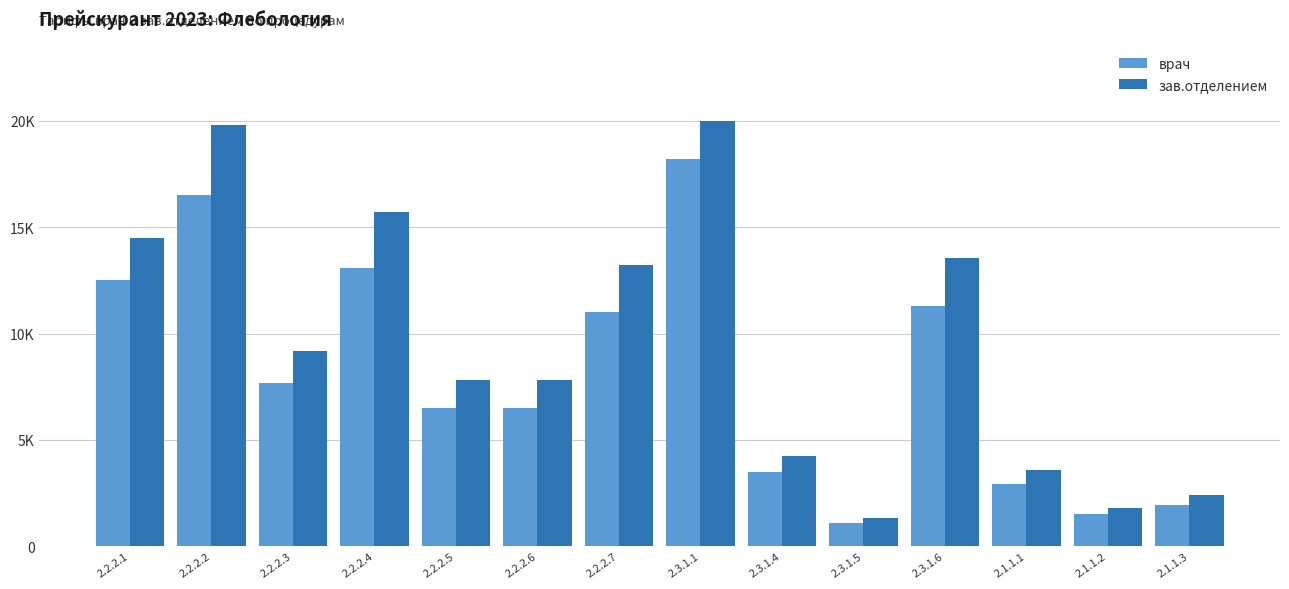

True or false: врач has a value of 17717 at 2.2.2.7.

False